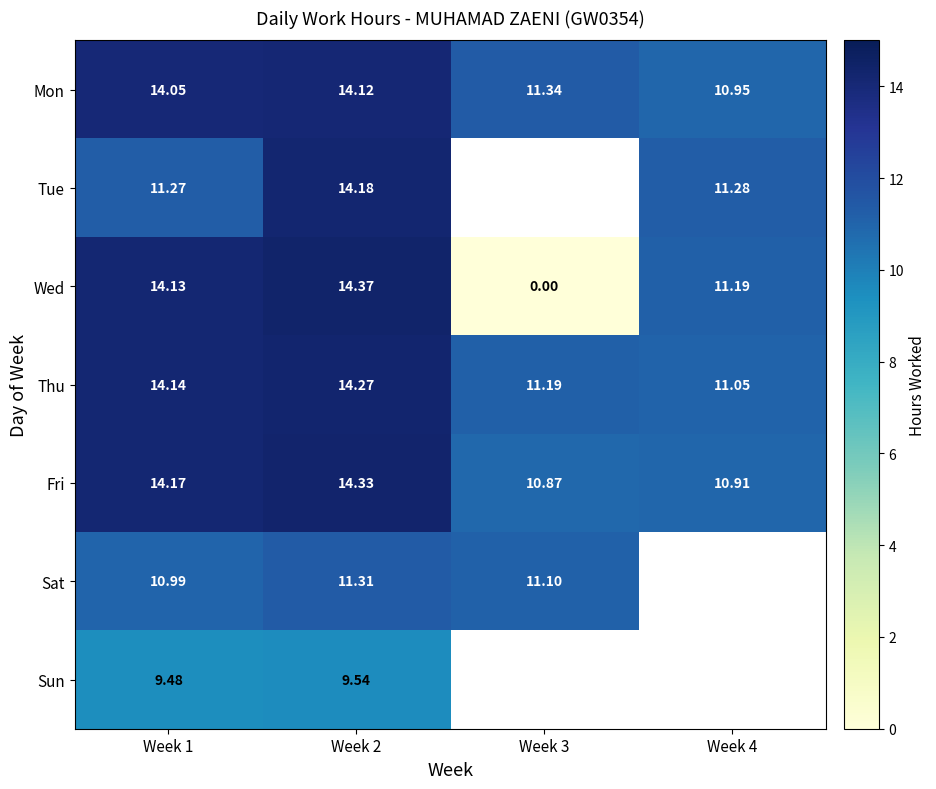

At which category is the sum across all series the highest?

Week 2